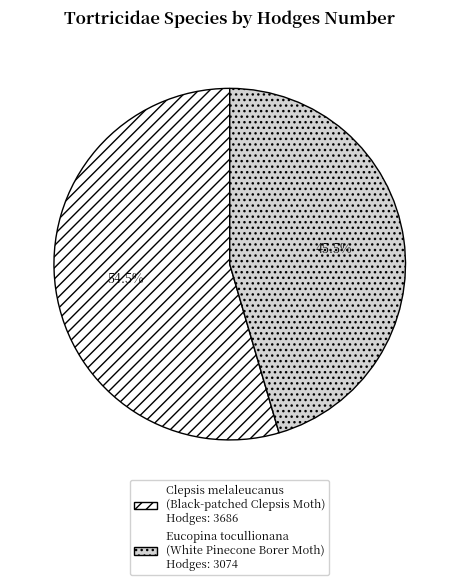

How many segments does this pie chart have?

2